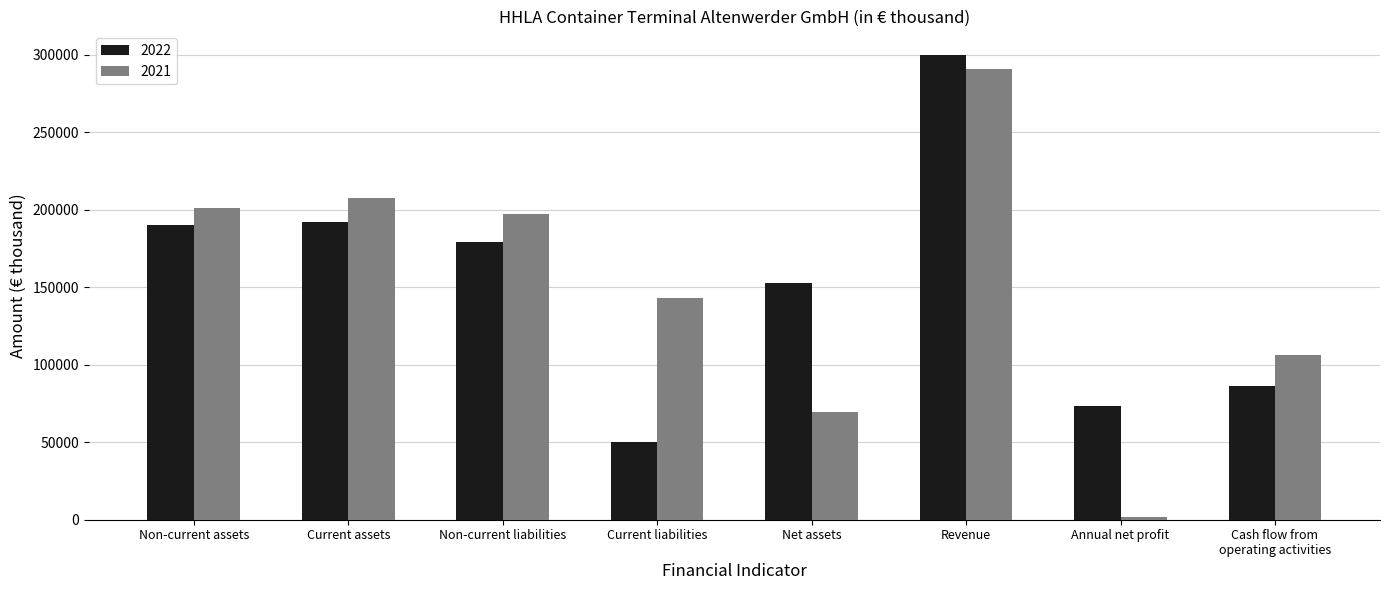

Is it true that 2021 equals 1514 at Annual net profit?

True